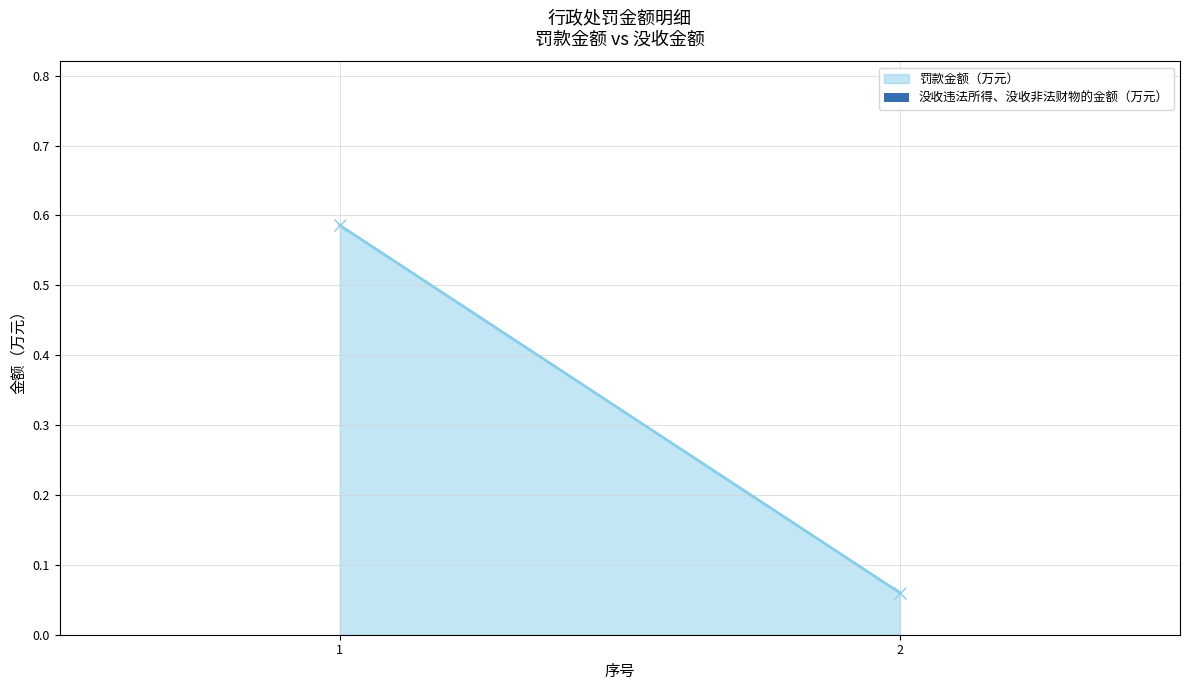

Is the value of 没收违法所得、没收非法财物的金额（万元） at 2 greater than the value of 罚款金额（万元） at 1?

No